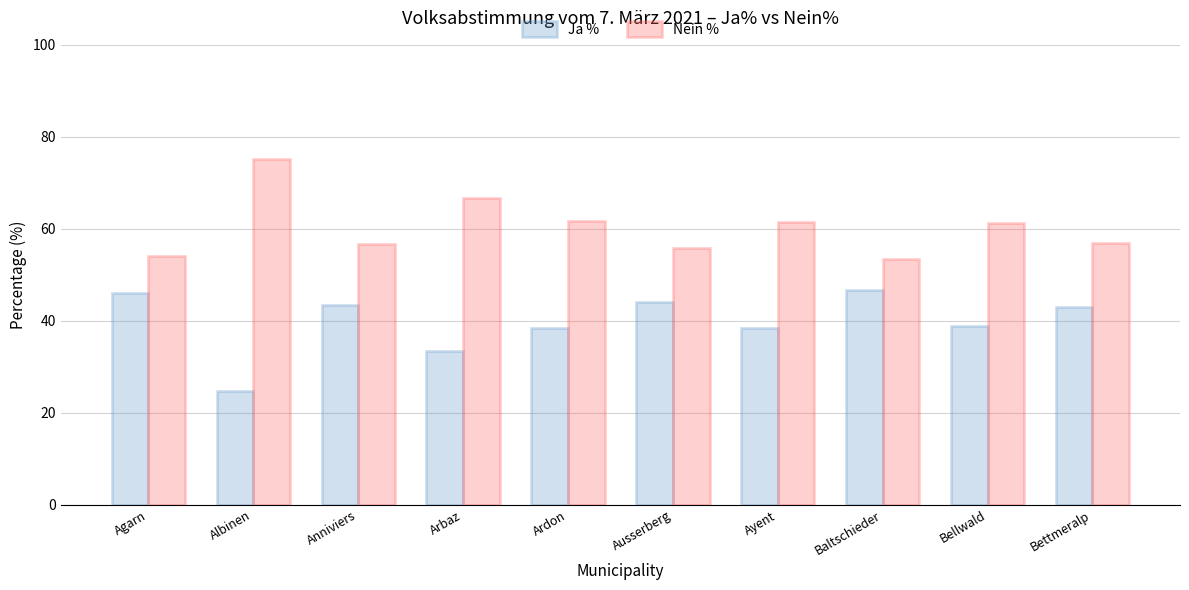

What are all the series names shown in the legend?

Ja %, Nein %